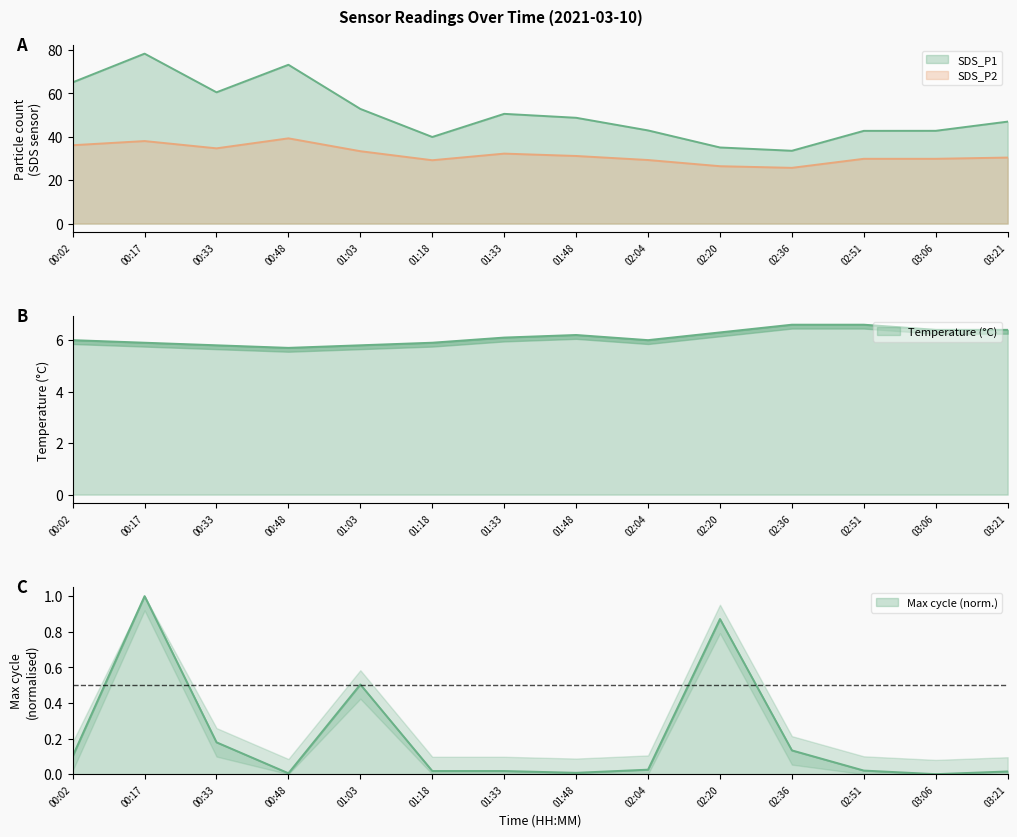

List the series in order of their peak value, highest first.

SDS_P1, SDS_P2, Temp, Max_cycle